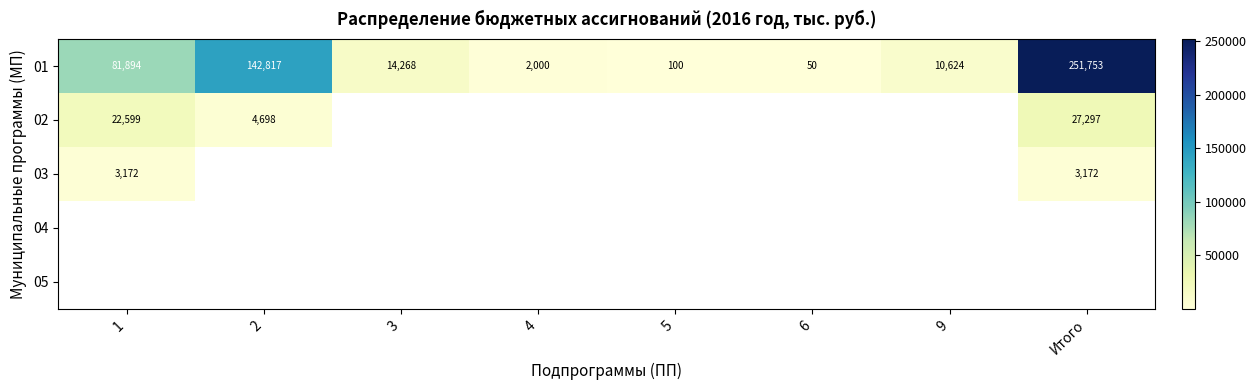

Count the number of data series in this chart.

5